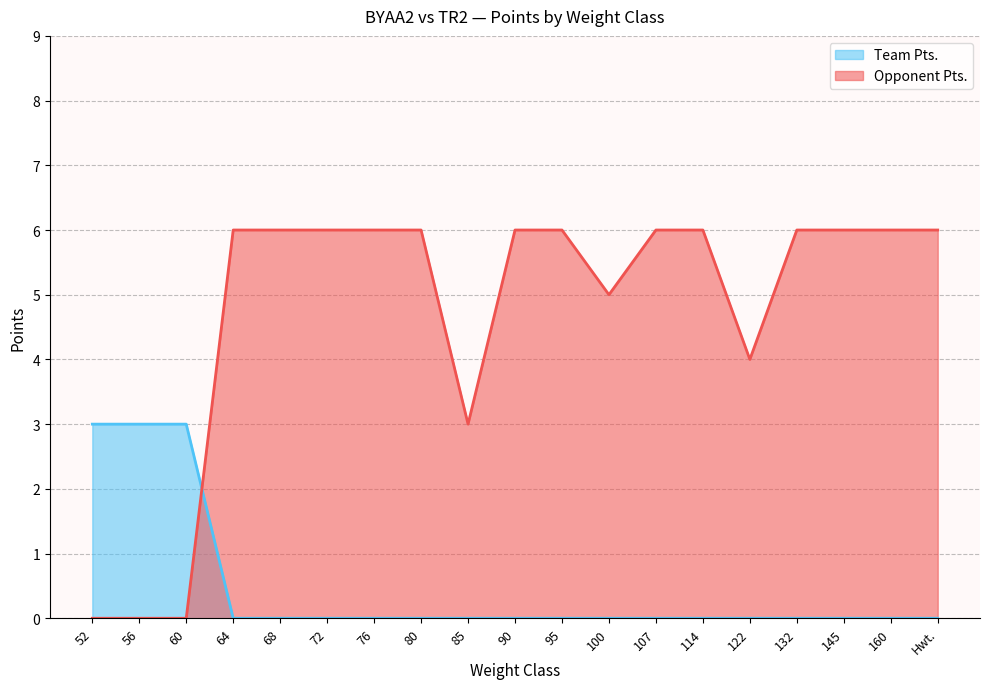

Rank the series by their maximum value, from lowest to highest.

Team Pts., Opponent Pts.